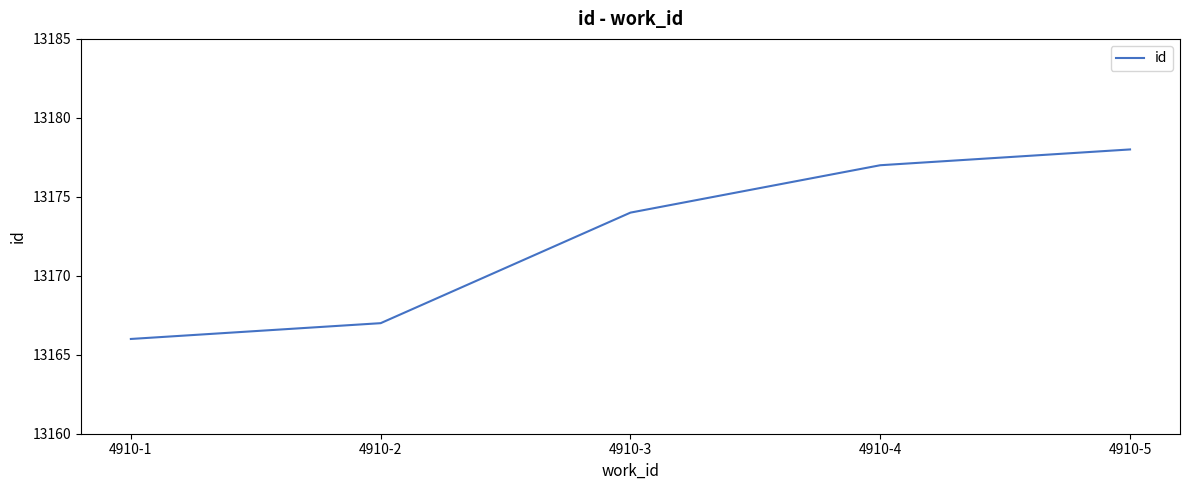

Between 4910-4 and 4910-2, which is larger?

4910-4